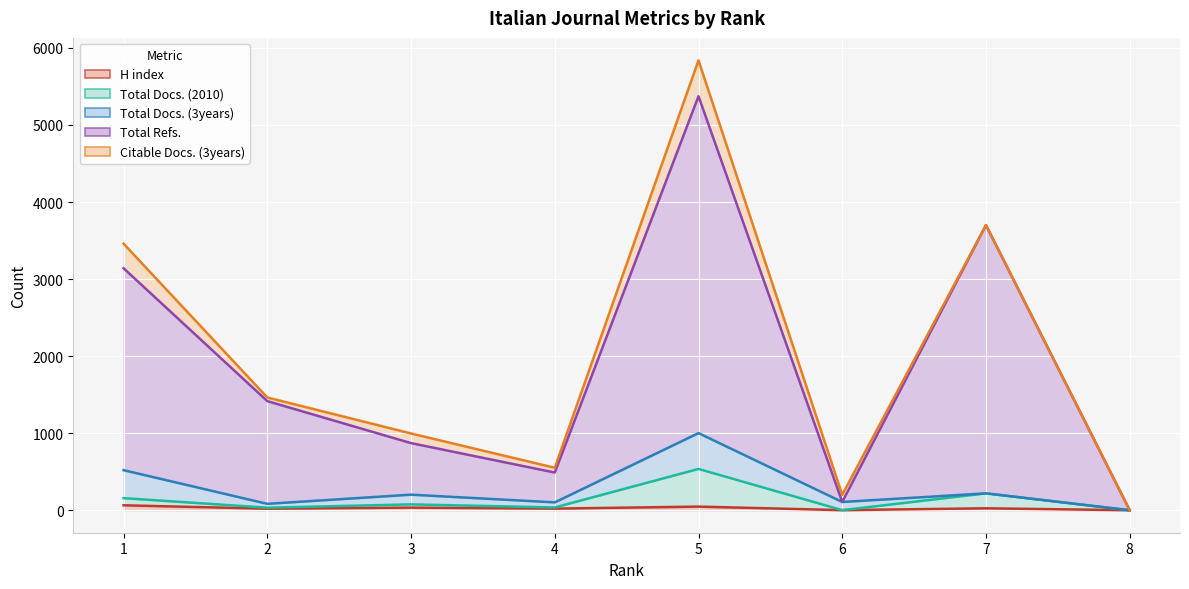

List the labels in order of Total Docs. (2010) value, smallest first.

8, 6, 2, 4, 3, 1, 7, 5